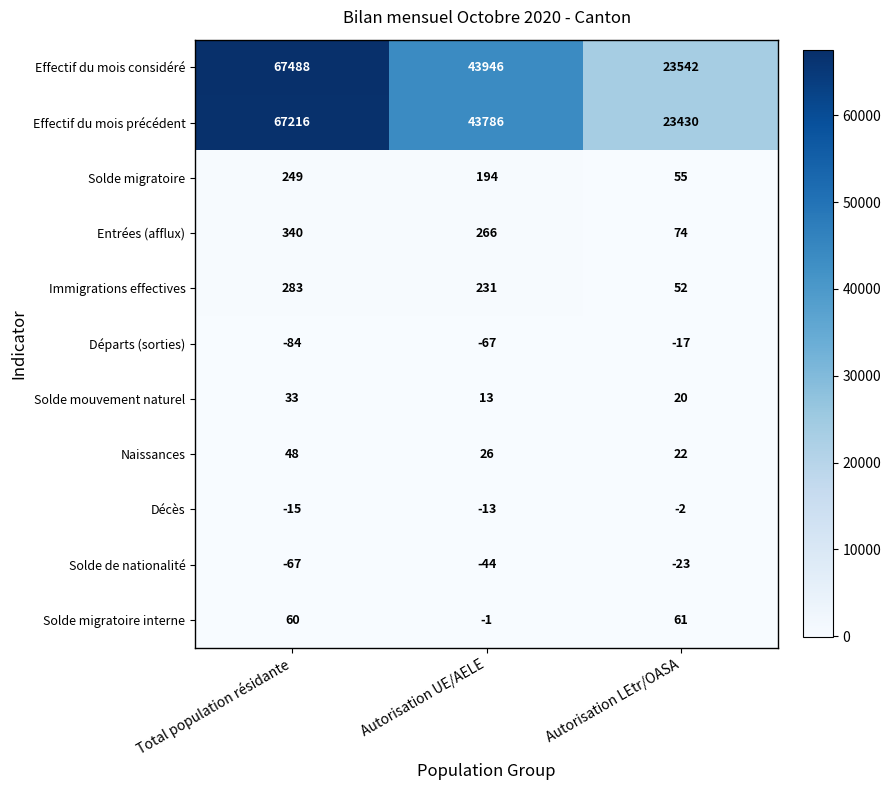

What is the spread (max minus min) of values at Autorisation LEtr/OASA?

23565